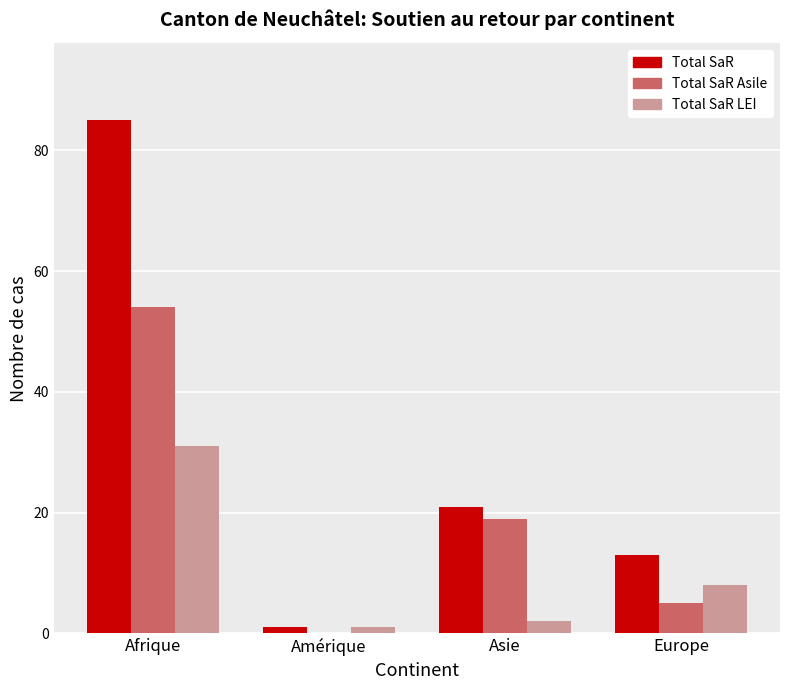

Is the value of Total SaR LEI at Asie greater than the value of Total SaR at Asie?

No